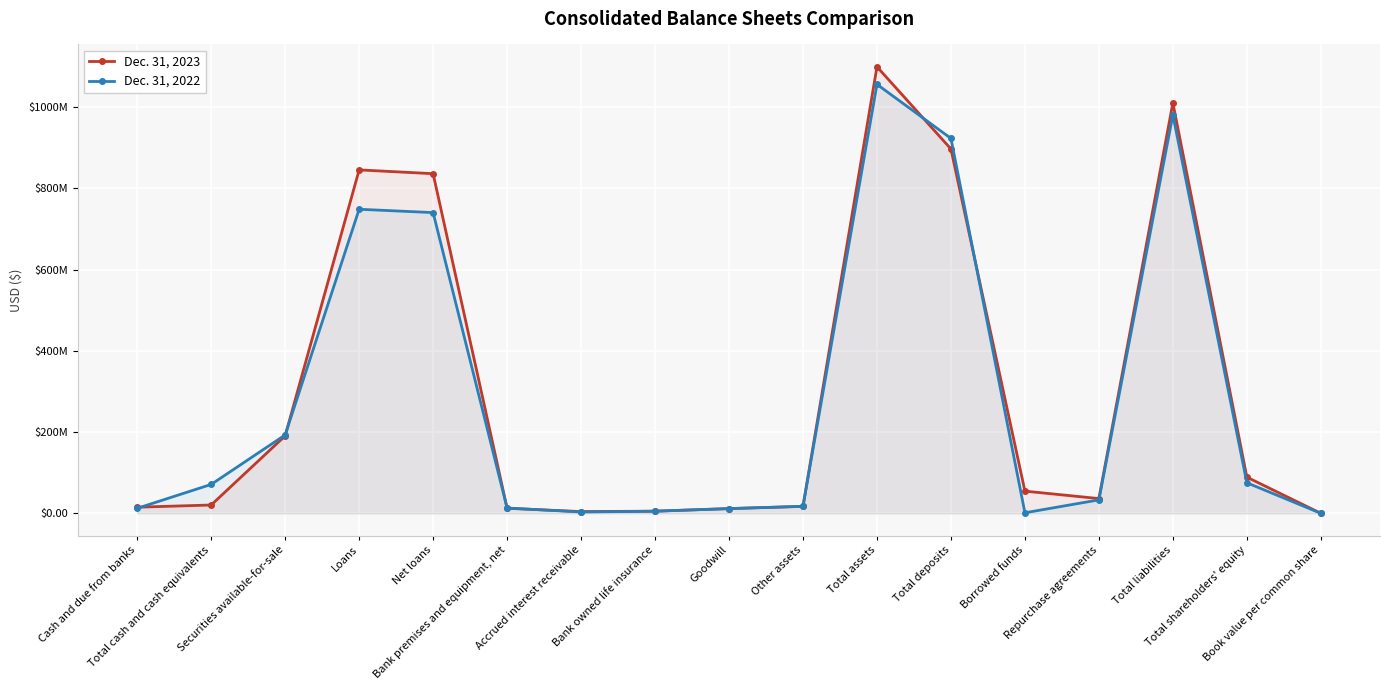

What position from the left is Total shareholders' equity?

16